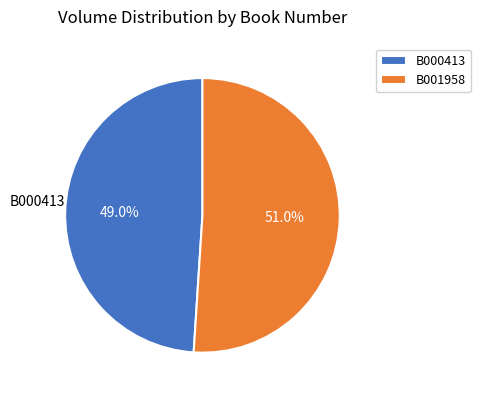

To the nearest percent, what is the difference between the largest and smallest slice percentages?

2%